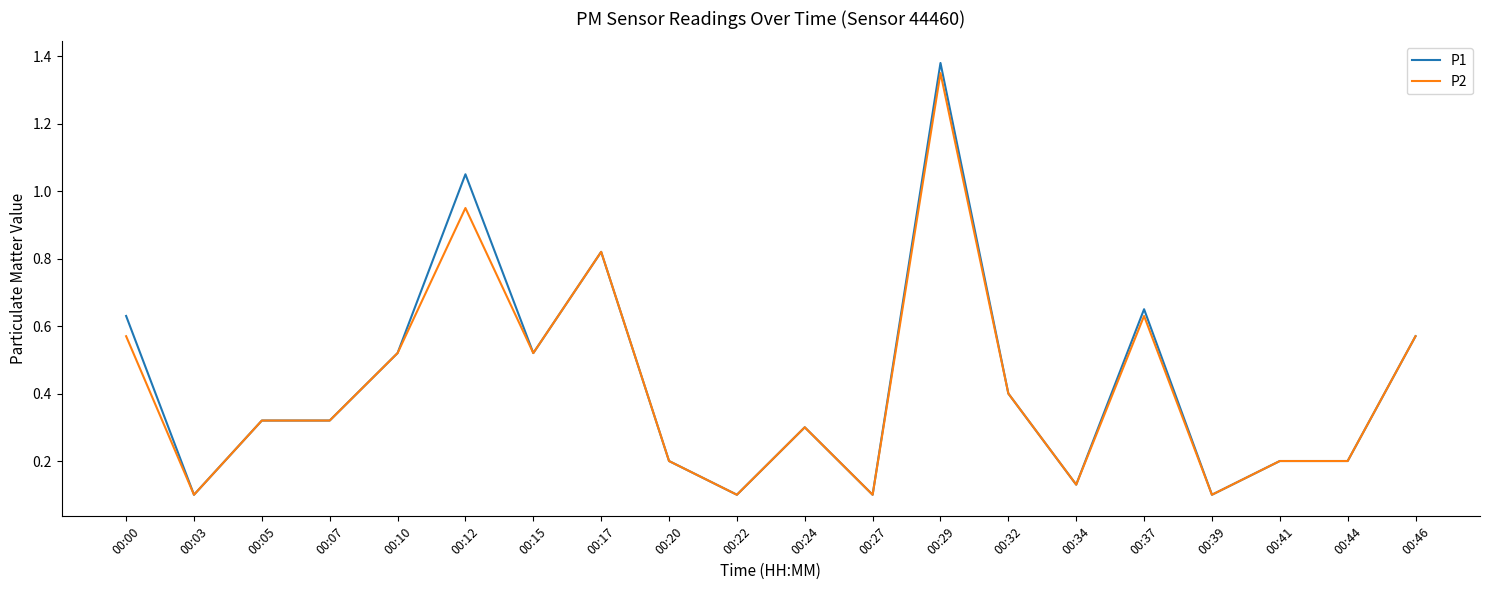

At which category is the sum across all series the highest?

00:29